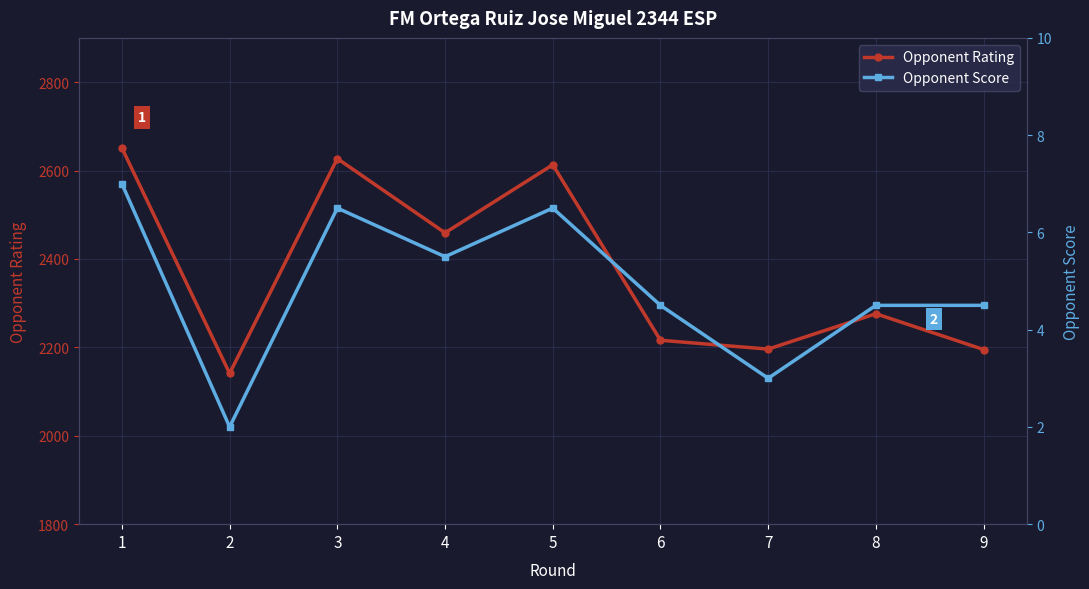

Which series changed the most between 7 and 9?

Opponent Score